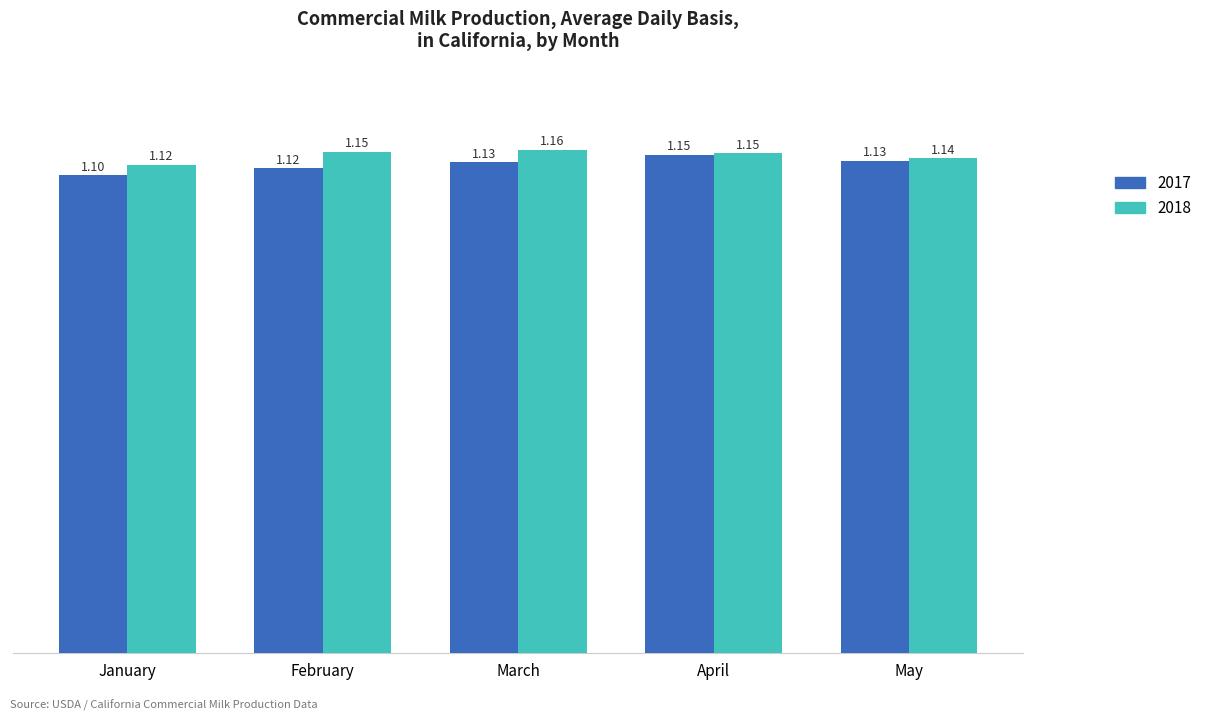

What is the total value across all series at April?

2.3